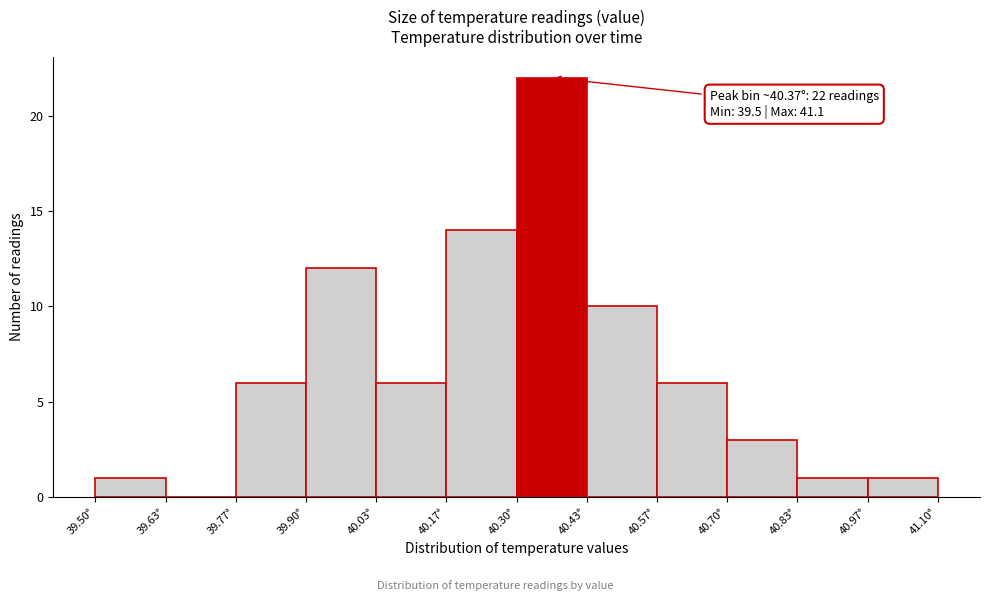

Over which range of the x-axis is the bar tallest?

40.30 to 40.44